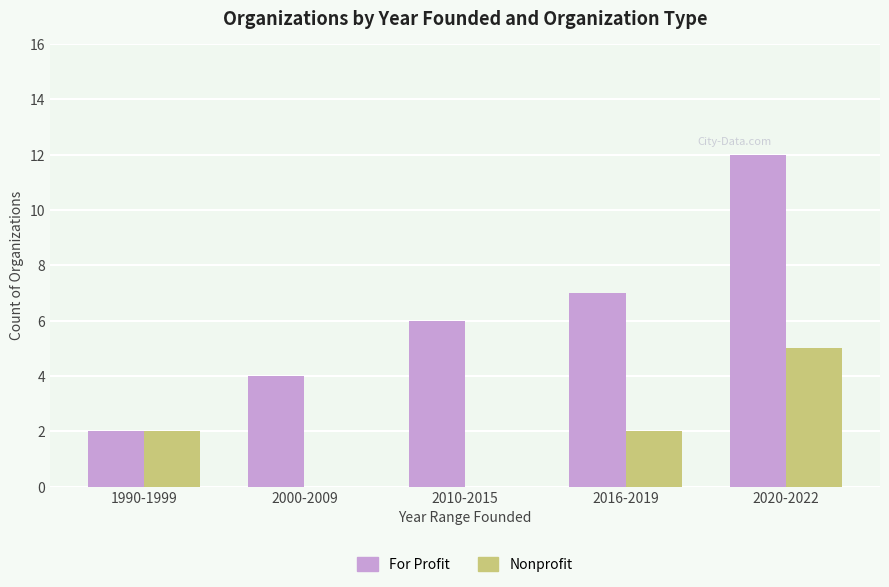

What is the maximum value for For Profit?

12